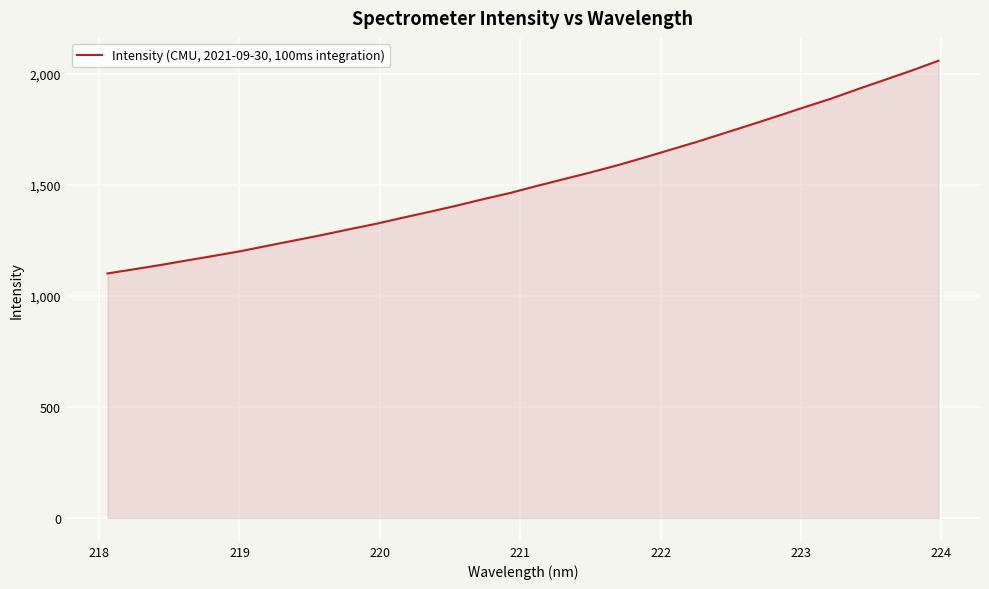

What is the smallest value displayed?

1100.5